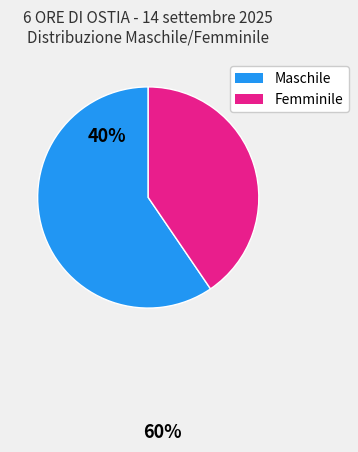

How many slices are in this pie chart?

2